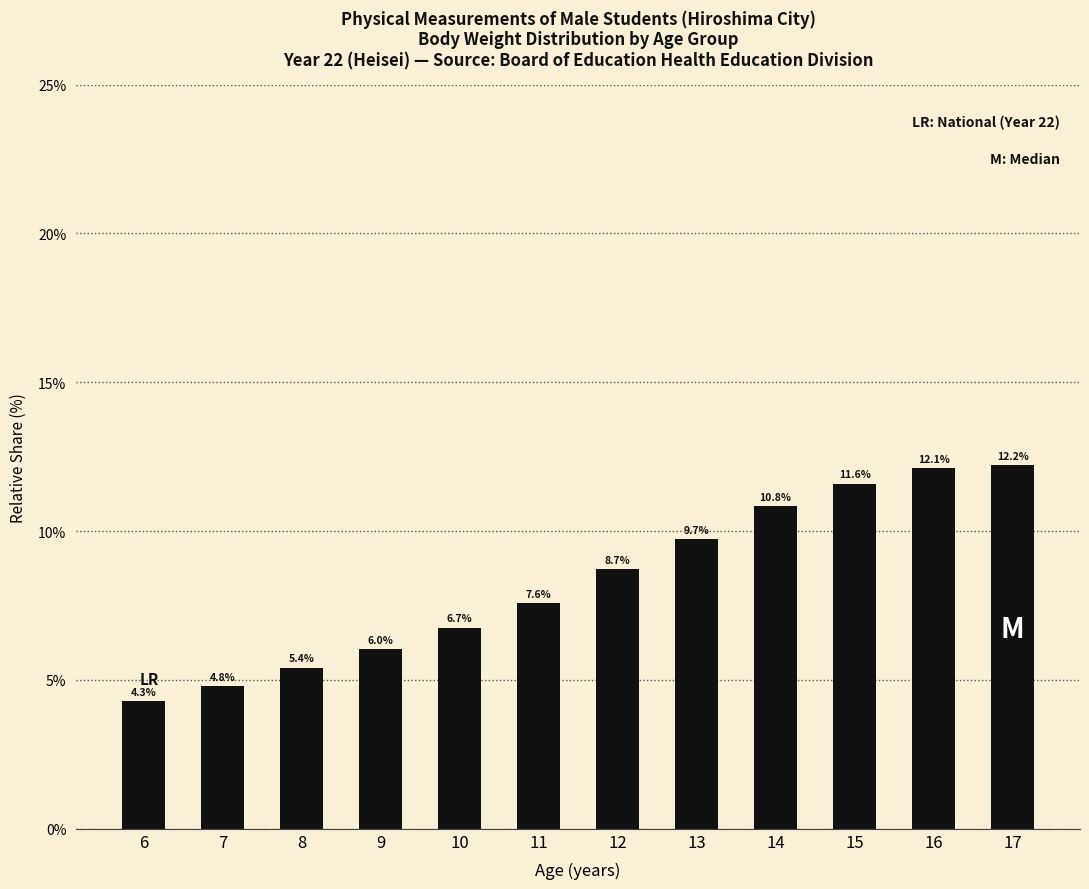

The value at 17 is 6.9. True or false?

False